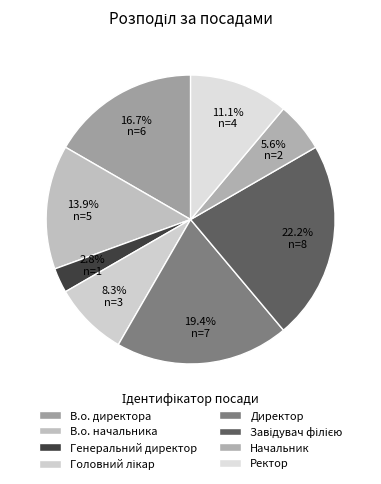

To the nearest percent, what percentage of the pie is В.о. начальника?

14%